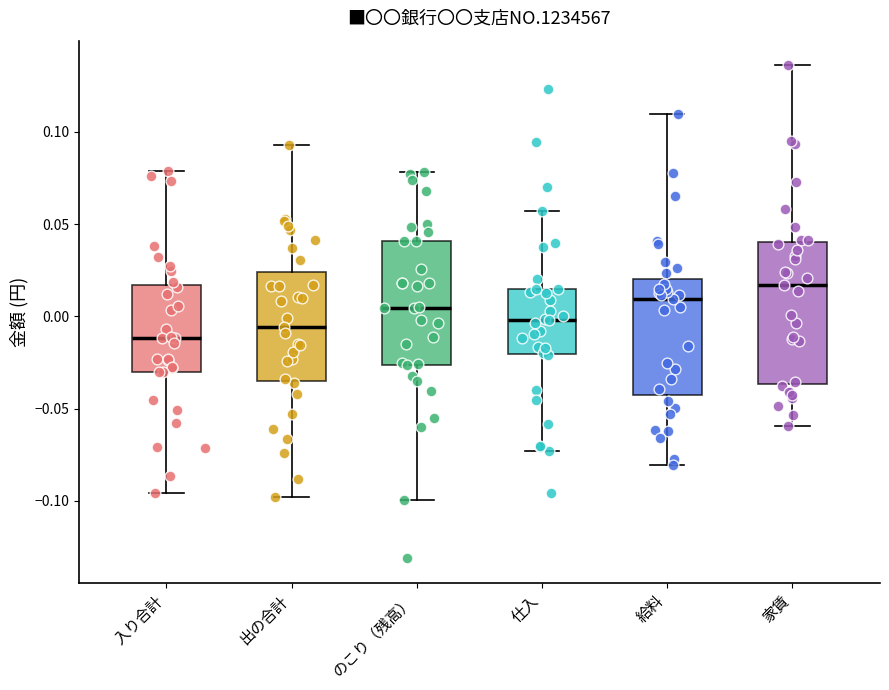

Reading left to right, transcribe this box plot: for each box, give where its median line is, the range the box spans, and where its two whiskers end, as read against the y-axis. The values are not printed on the chart, so give them approximately, as read against the axis.

入り合計: median -0.010, box -0.030 to 0.015, whiskers -0.095 to 0.080
出の合計: median -0.005, box -0.035 to 0.025, whiskers -0.100 to 0.095
のこり（残高）: median 0.005, box -0.025 to 0.040, whiskers -0.100 to 0.080
仕入: median 0.000, box -0.020 to 0.015, whiskers -0.075 to 0.055
給料: median 0.010, box -0.045 to 0.020, whiskers -0.080 to 0.110
家賃: median 0.015, box -0.035 to 0.040, whiskers -0.060 to 0.135